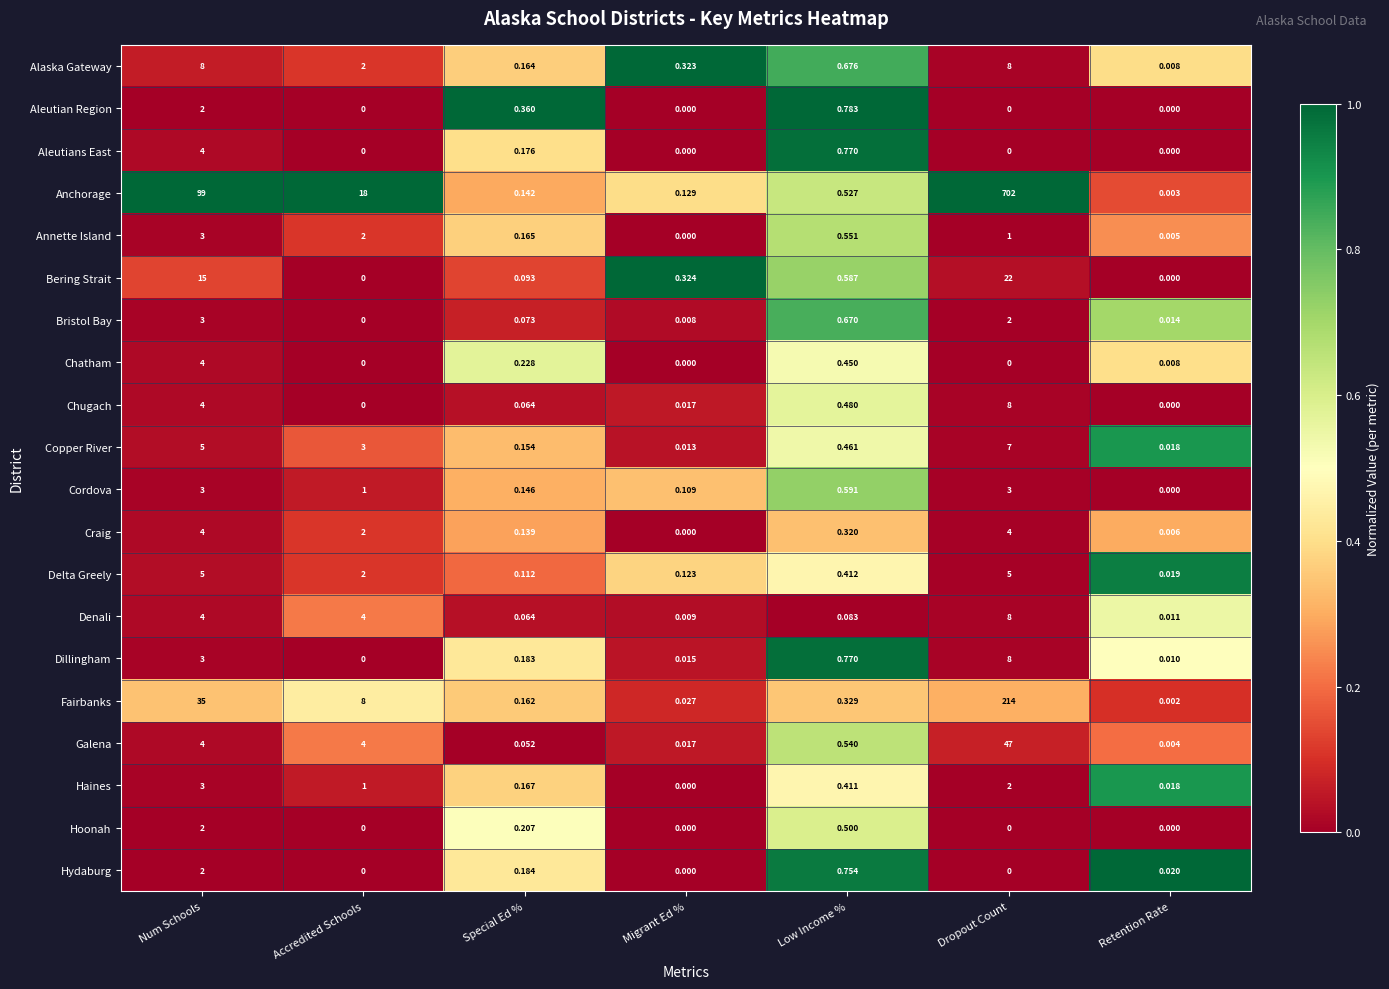

How many categories are shown in the chart?

7